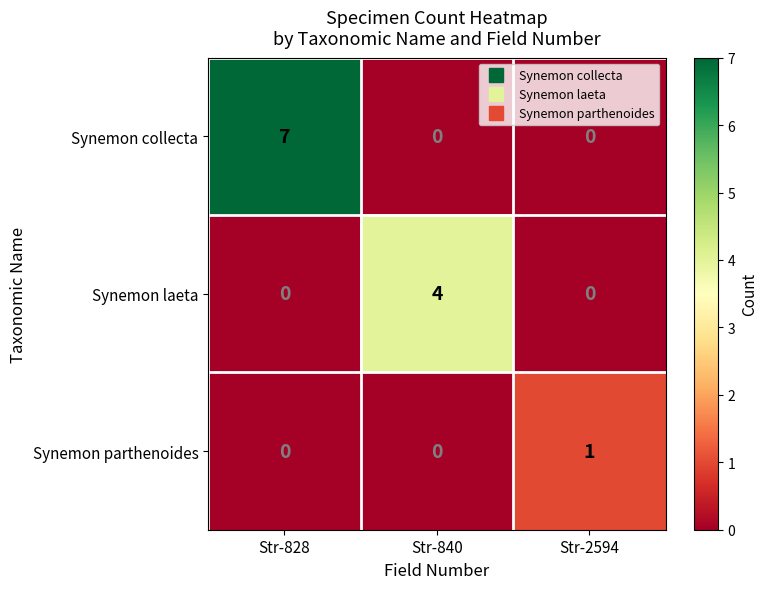

What is the sum of the Synemon laeta values at Str-2594 and Str-840?

4